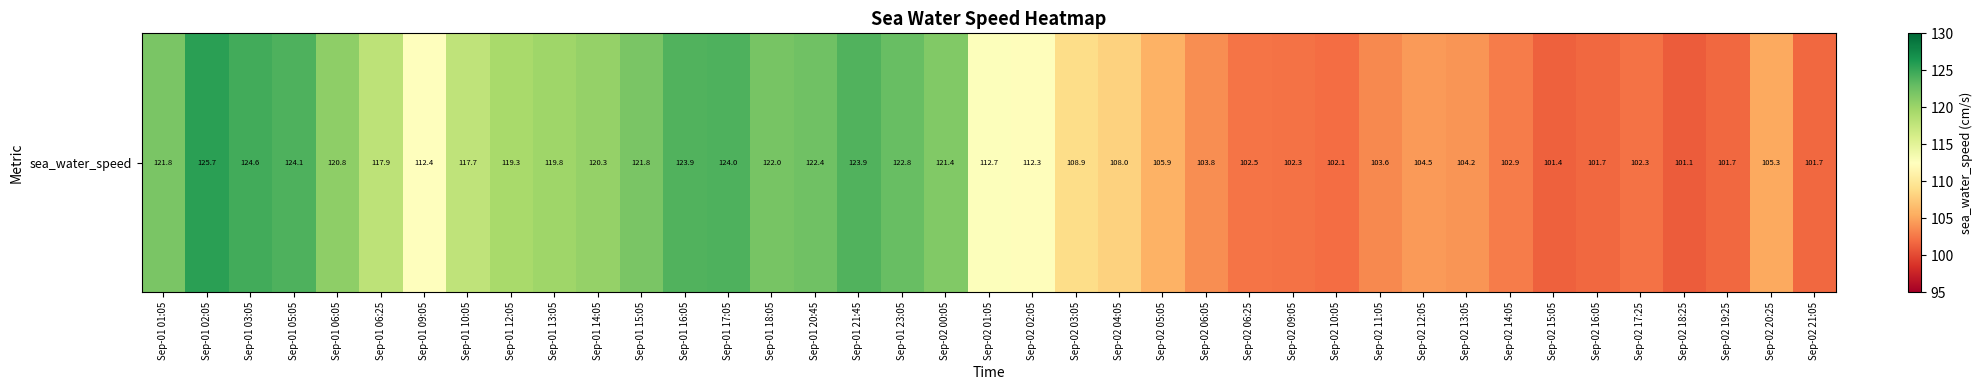

What is the change in value from Sep-01 10:05 to Sep-02 05:05?

-11.8